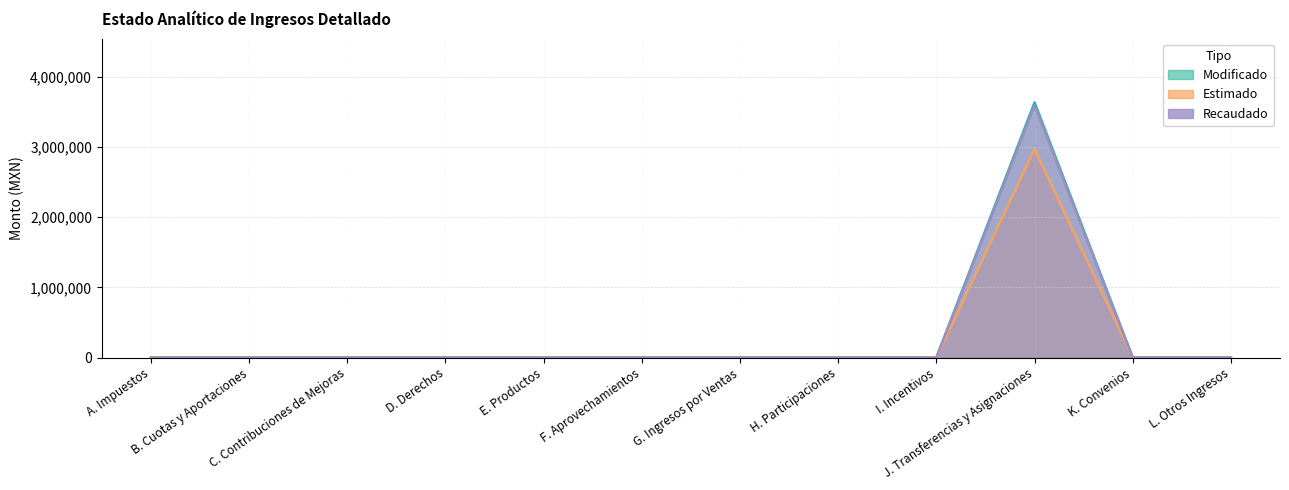

Between D. Derechos and H. Participaciones, which series saw the biggest shift?

Estimado